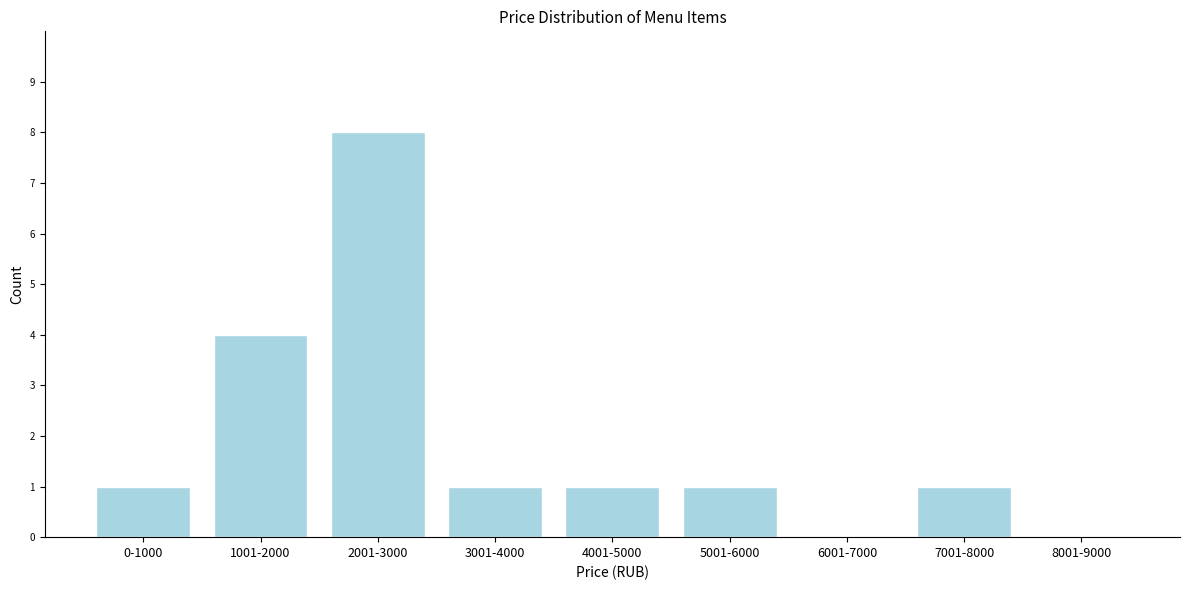

Reading right to left, what are all the values shown in this chart?

8001-9000=0	7001-8000=1	6001-7000=0	5001-6000=1	4001-5000=1	3001-4000=1	2001-3000=8	1001-2000=4	0-1000=1